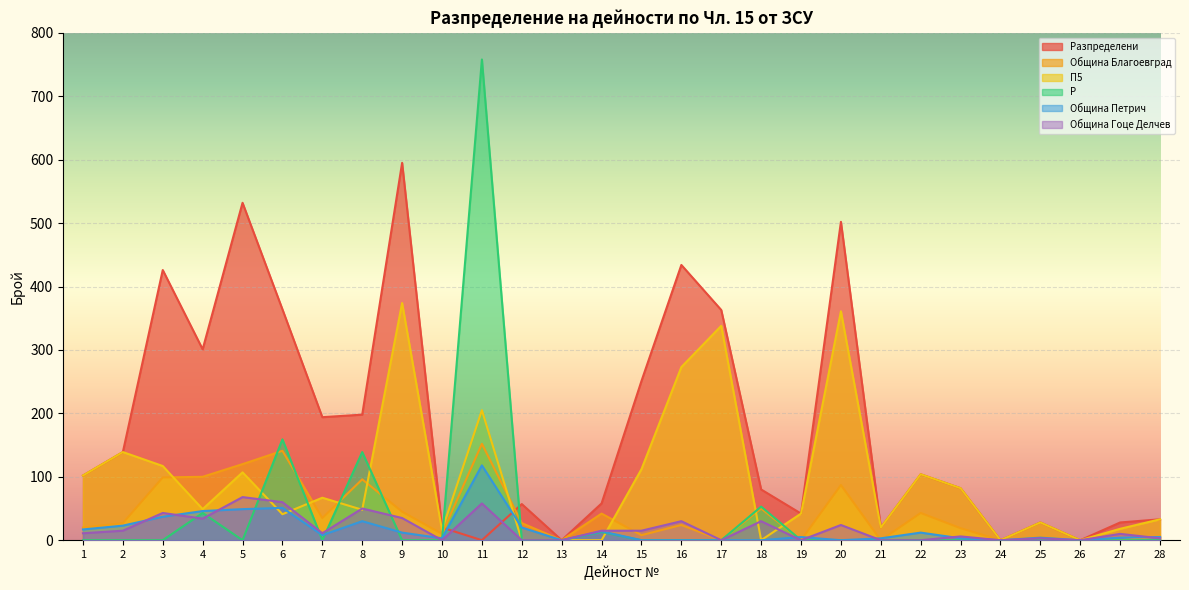

How many positive values does the П5 series have?

22